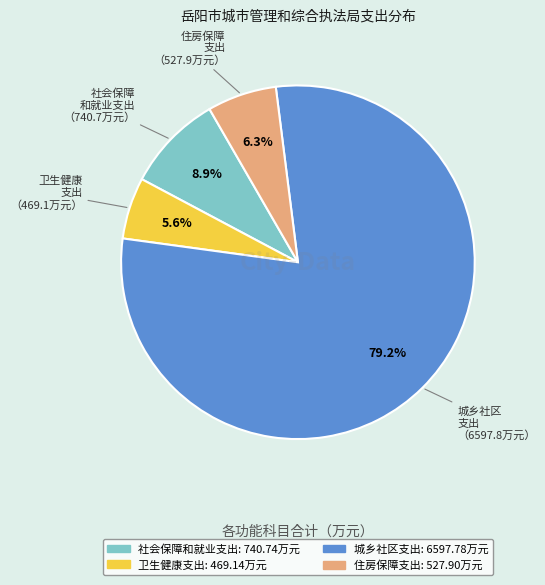

Combined, what portion of the pie is 社会保障和就业支出 and 卫生健康支出?

14.5%